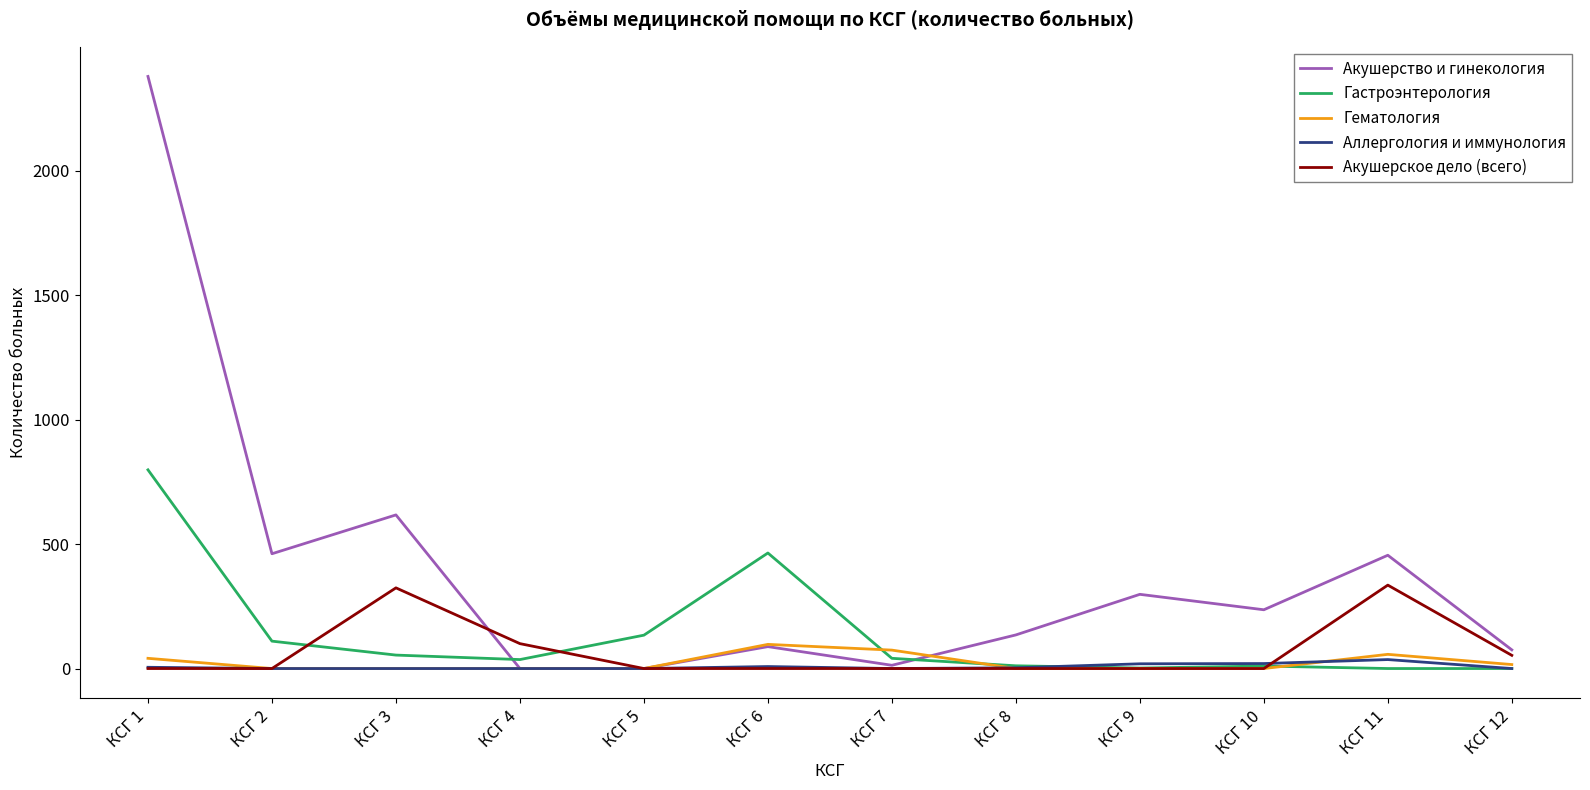

The value of Акушерское дело (всего) at КСГ 6 is -187. True or false?

False